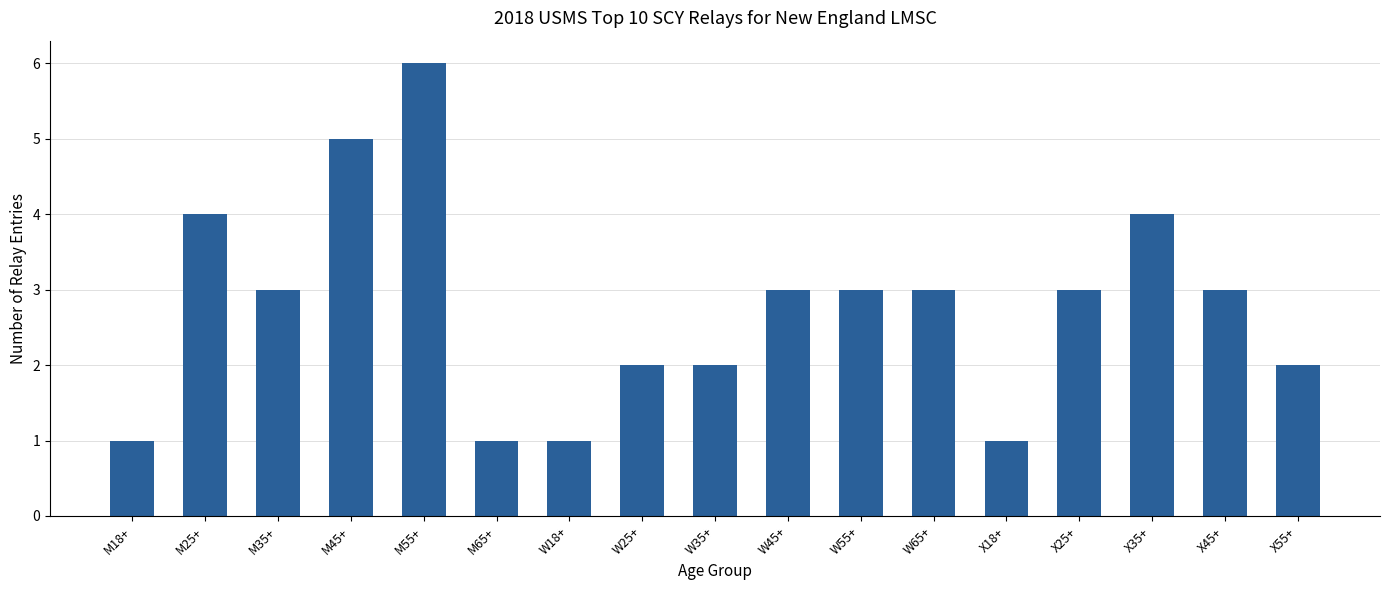

How many series are shown in this chart?

1